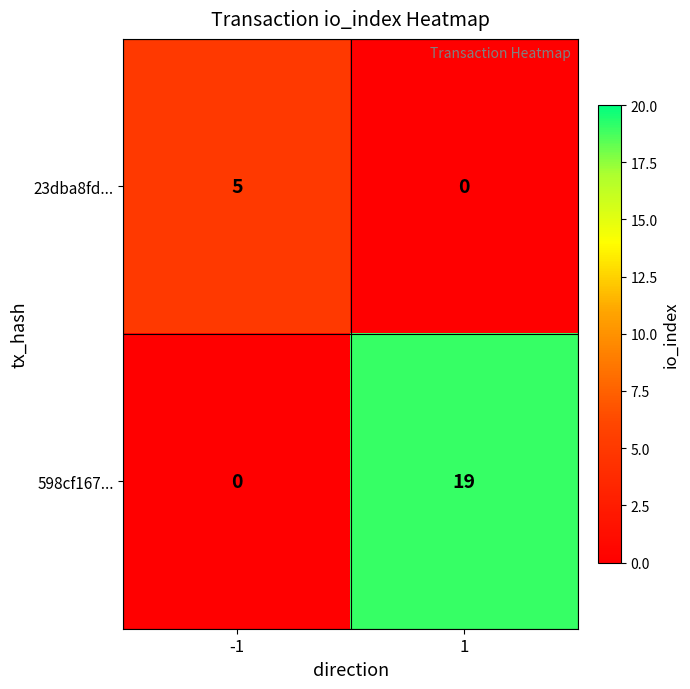

At how many categories does at least one series exceed 10?

1